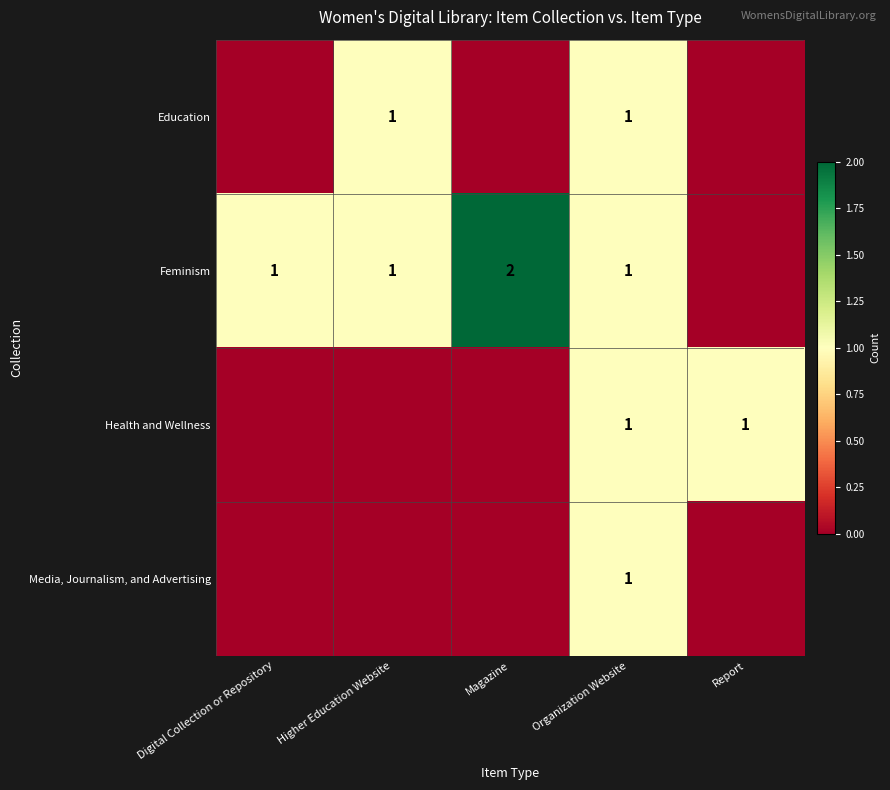

The Feminism series shows 1 at Higher Education Website. True or false?

True